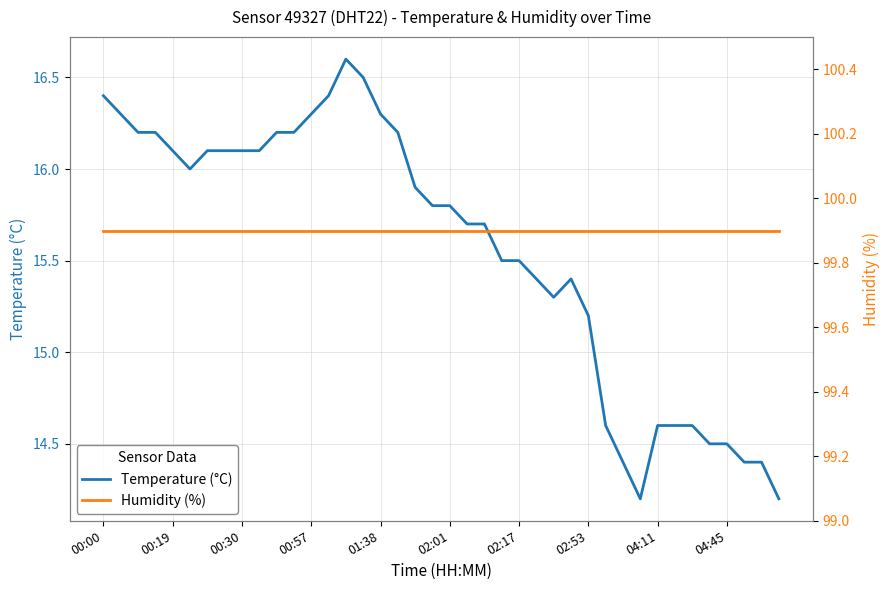

At which label does Temperature (°C) first exceed 15?

00:00